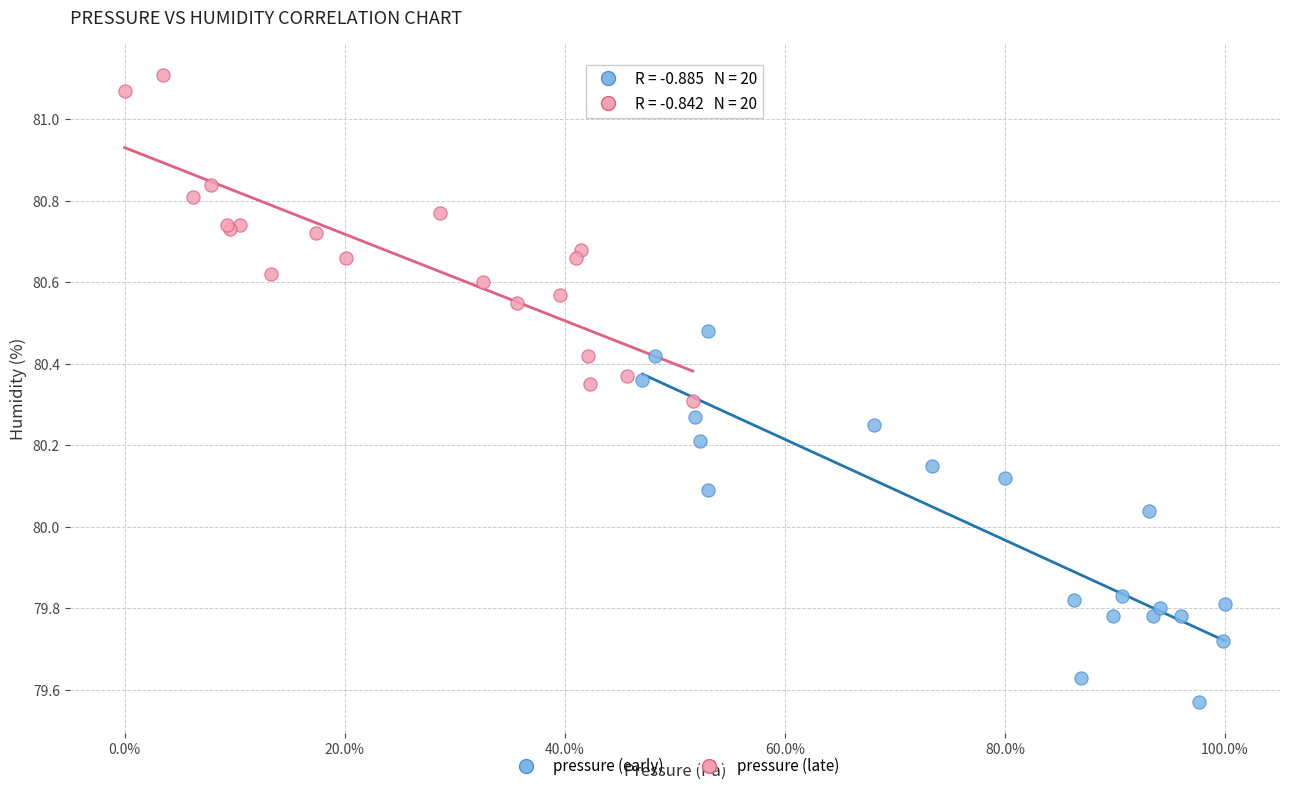

Which series contains the highest Y value?

pressure (late)